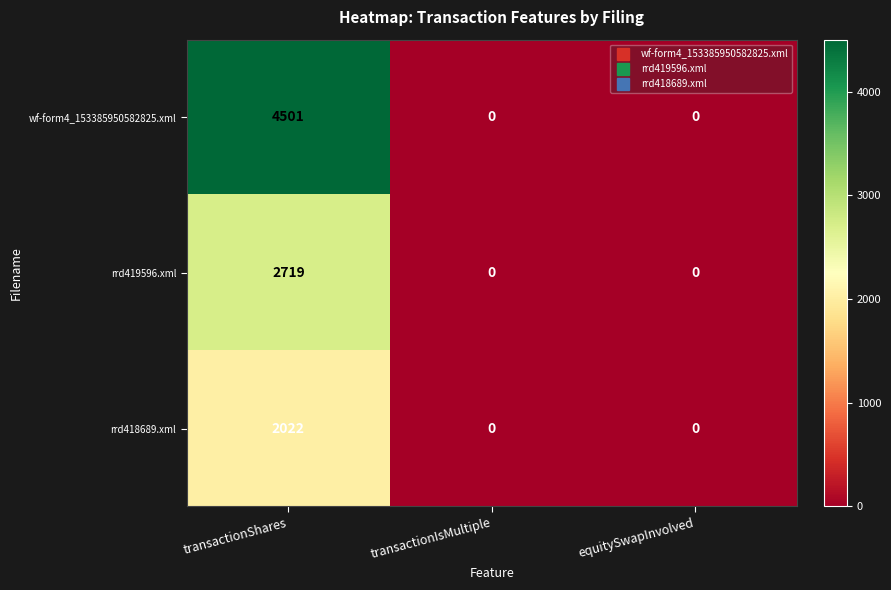

What is the difference between the maximum and minimum values in the wf-form4_153385950582825.xml series?

4501